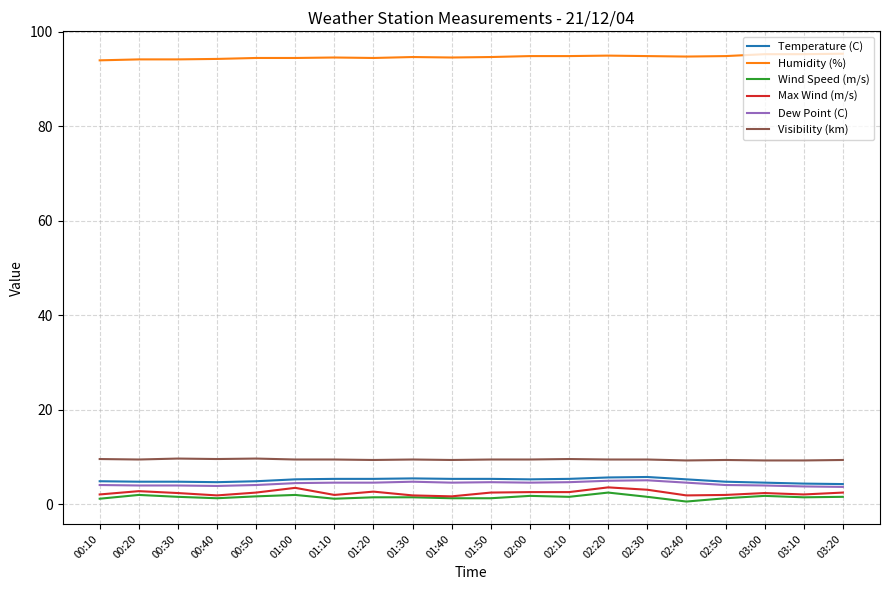

The value of Humidity (%) at 03:20 is 32.4. True or false?

False